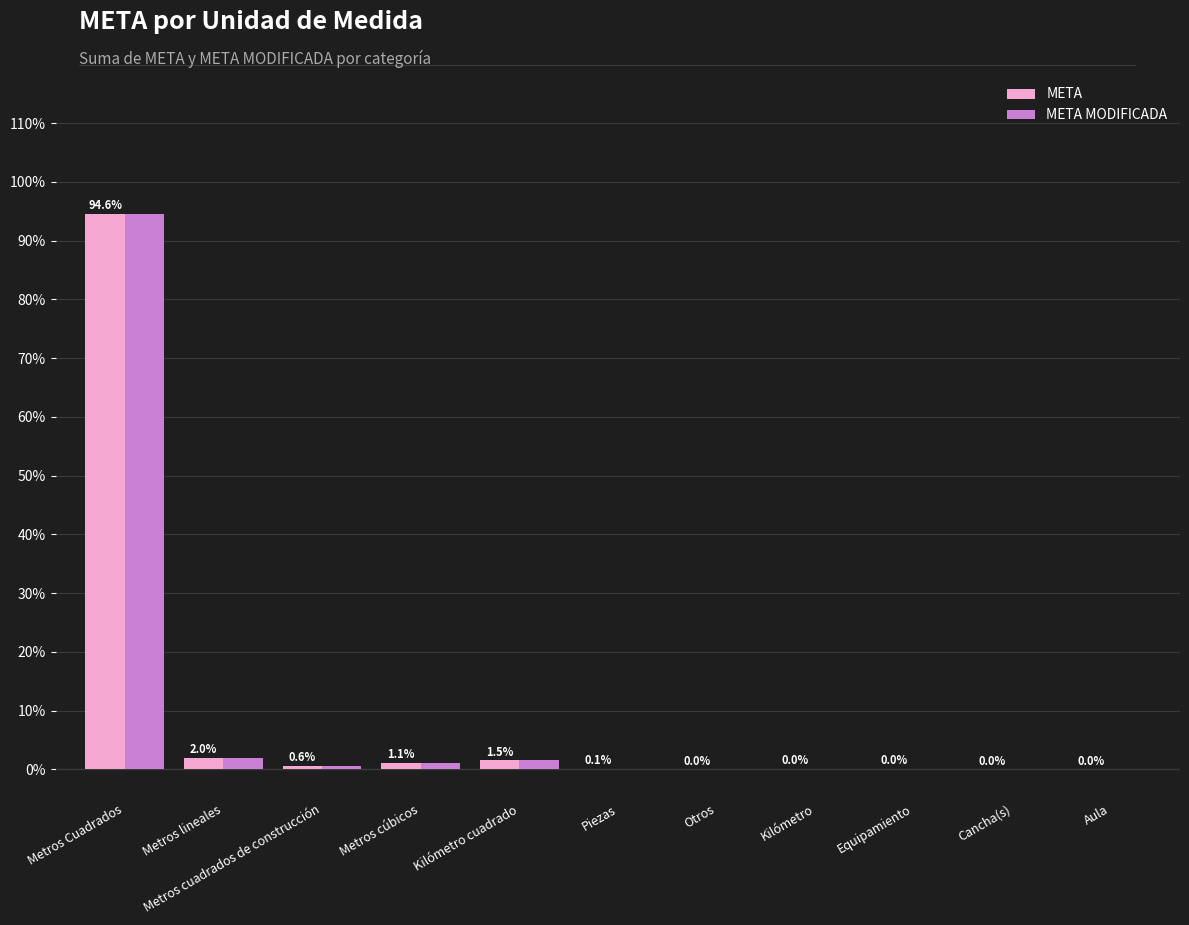

How many data points does each series have?

11